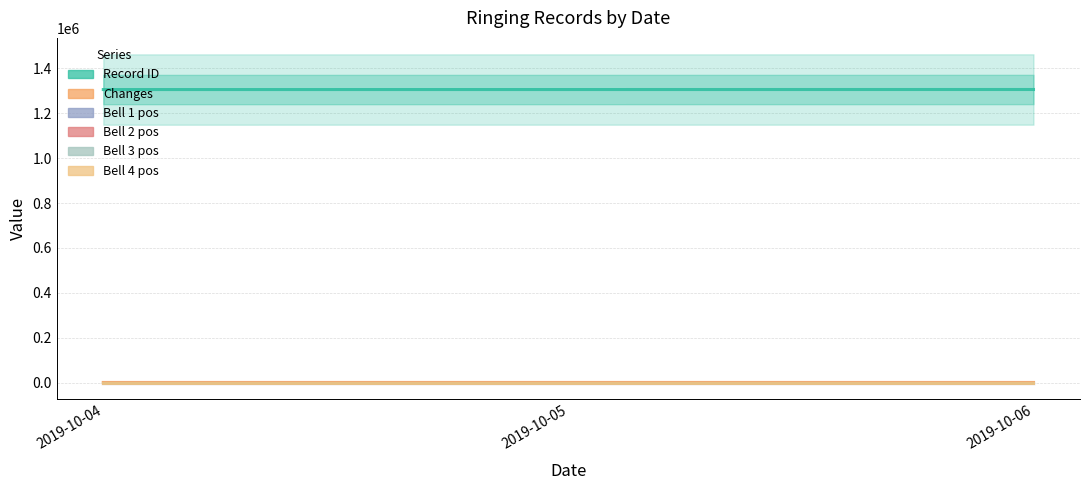

Which series has the largest total across all categories?

Record ID